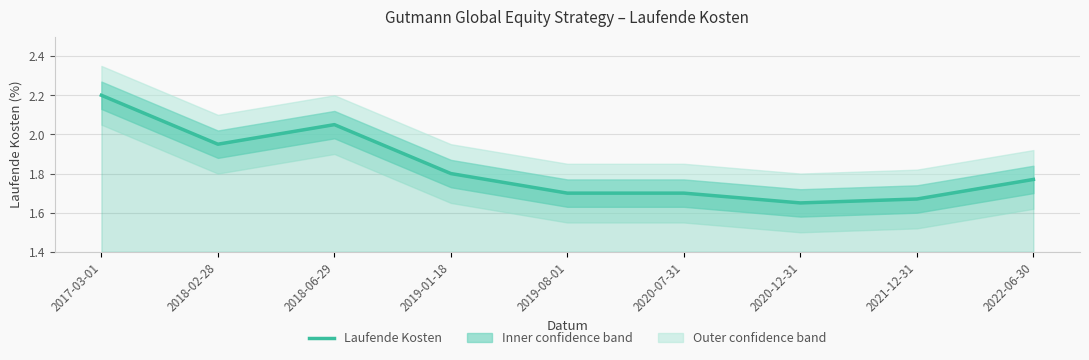

How many points are lower than both their immediate neighbors (excluding endpoints)?

2